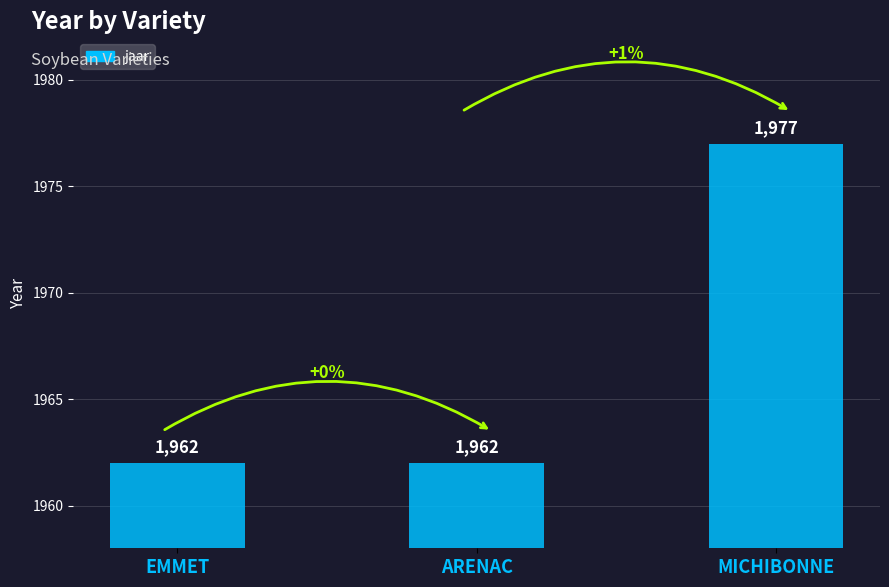

What is the change in value from ARENAC to MICHIBONNE?

+15